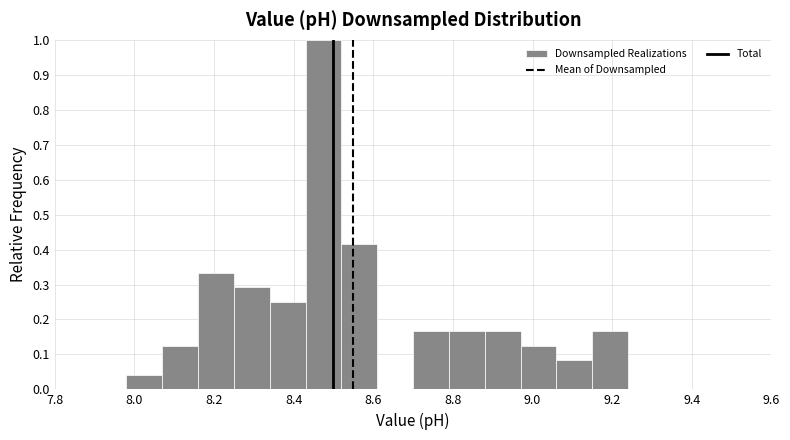

Over which range of the x-axis is the bar tallest?

8.43 to 8.52